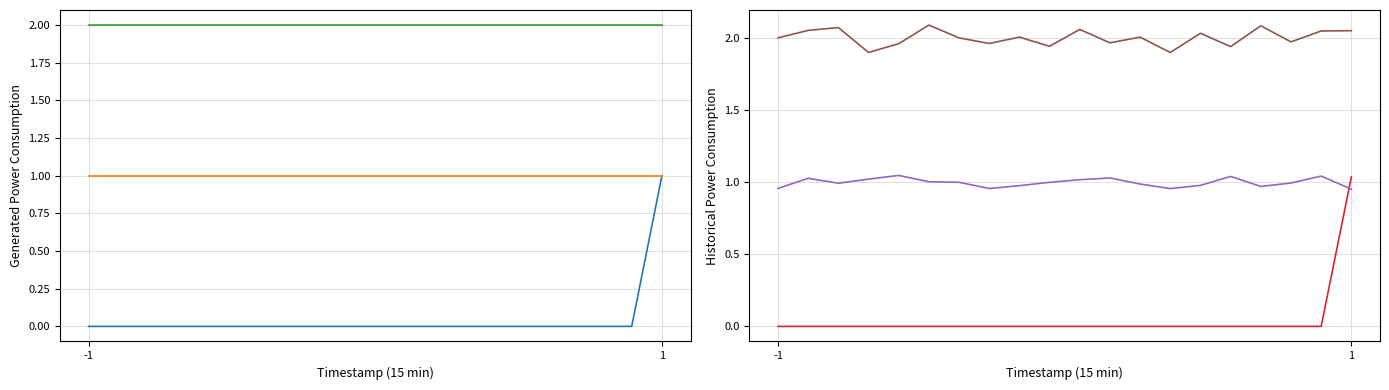

True or false: value and valid_mainchain cross at least once.

False